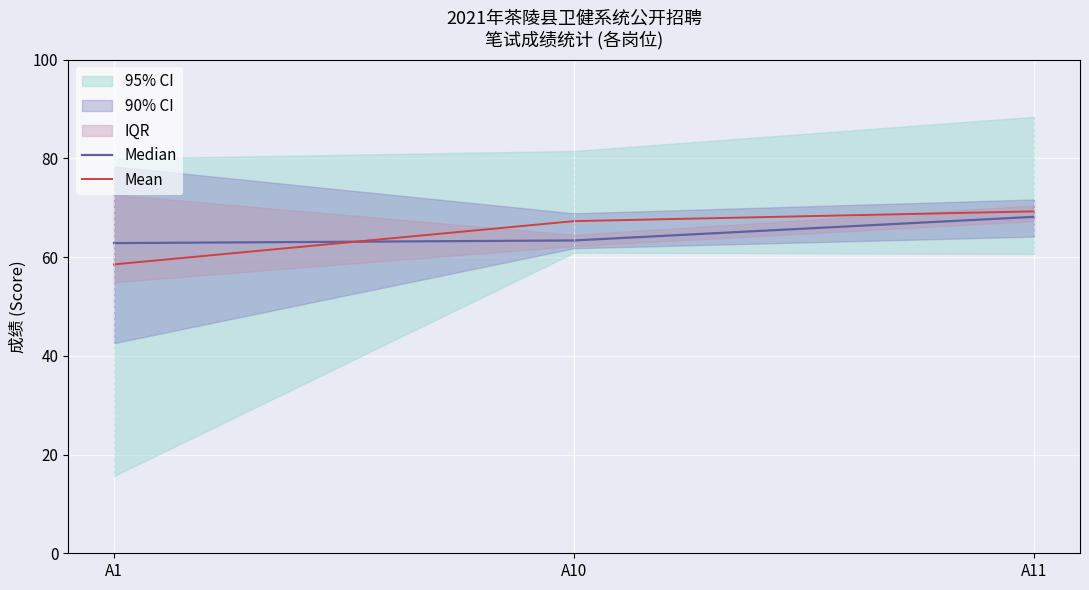

What is the sum of the Median values at A10 and A11?

131.5